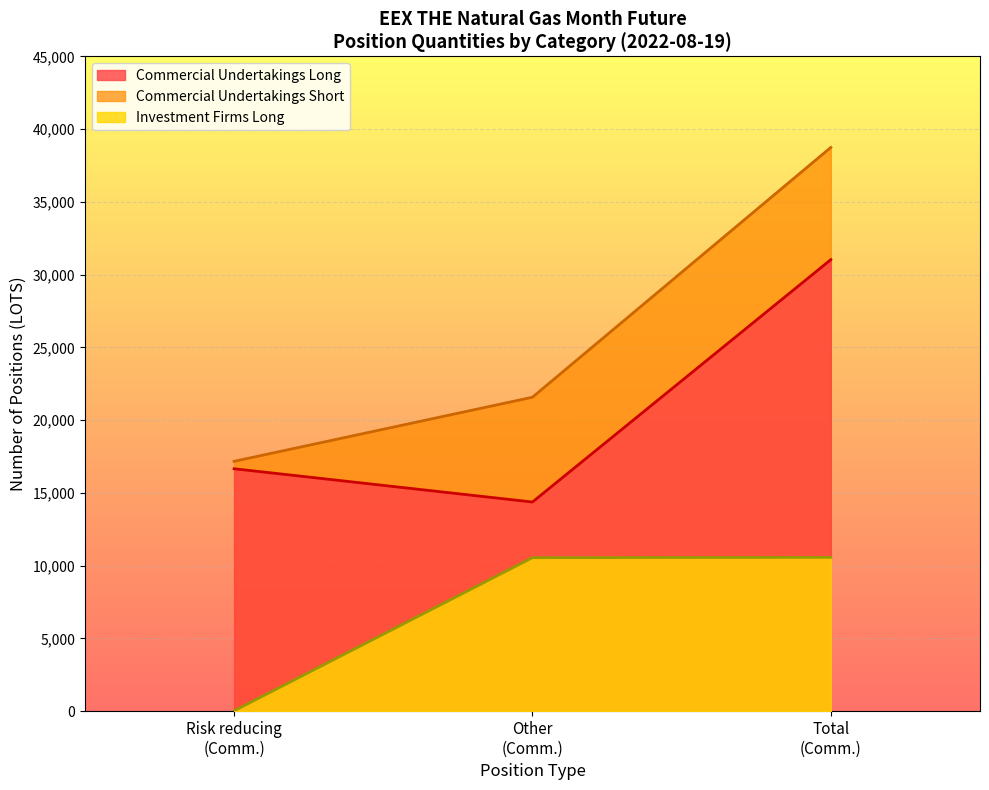

What is the maximum value for Commercial Undertakings Long?

31035